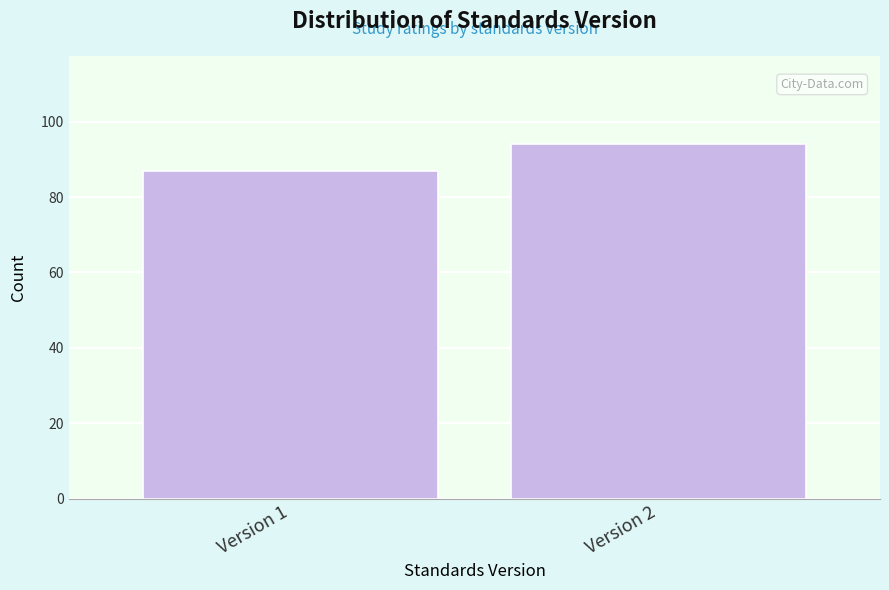

Reading right to left, what are all the values shown in this chart?

94	87